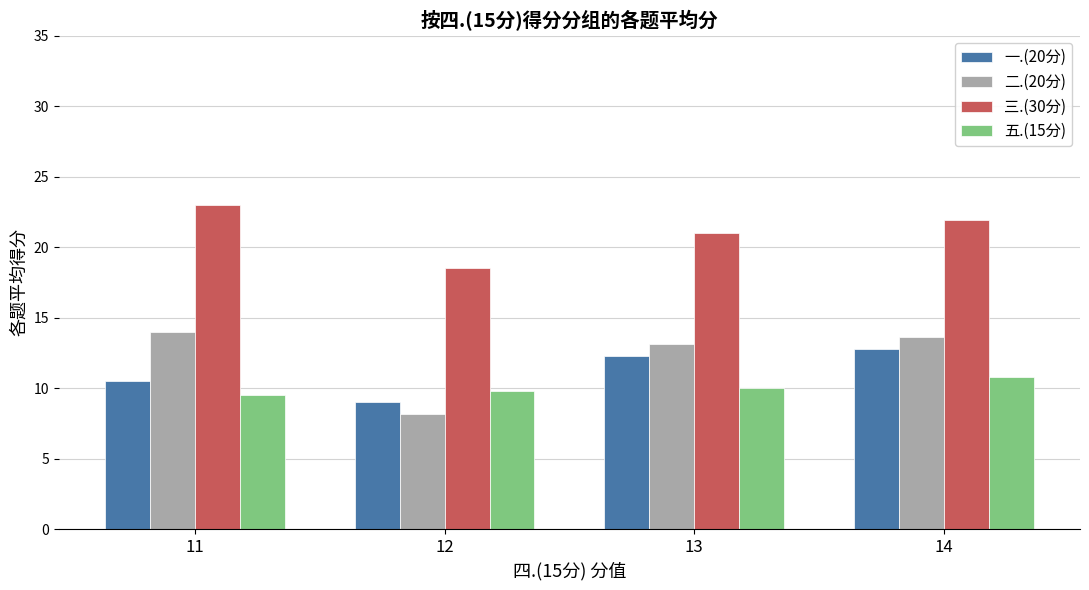

At which label does 二.(20分) reach its minimum?

12